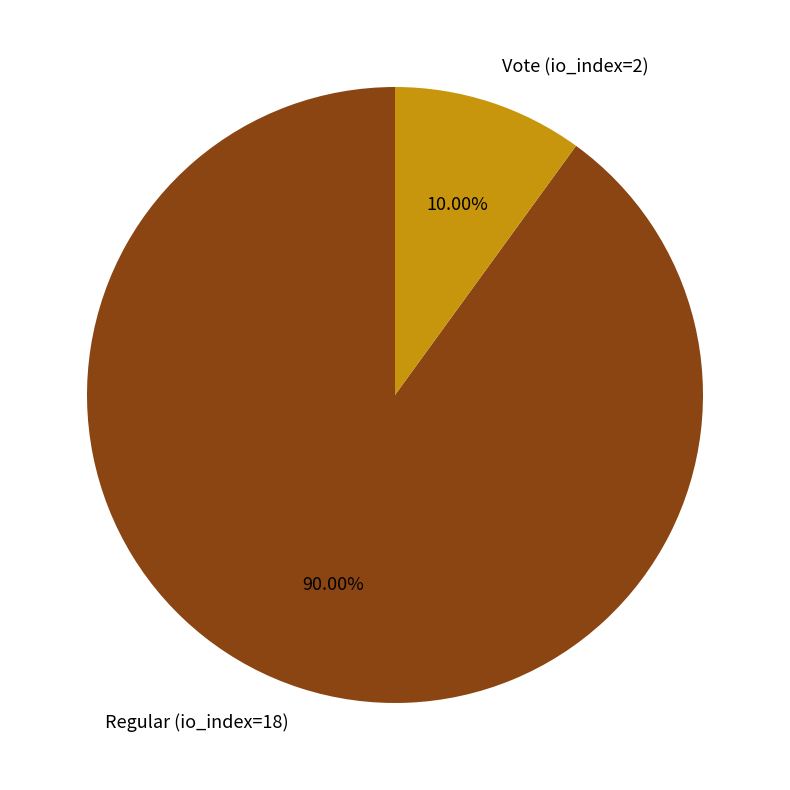

Does Vote (io_index=2) account for over 50% of the chart?

No